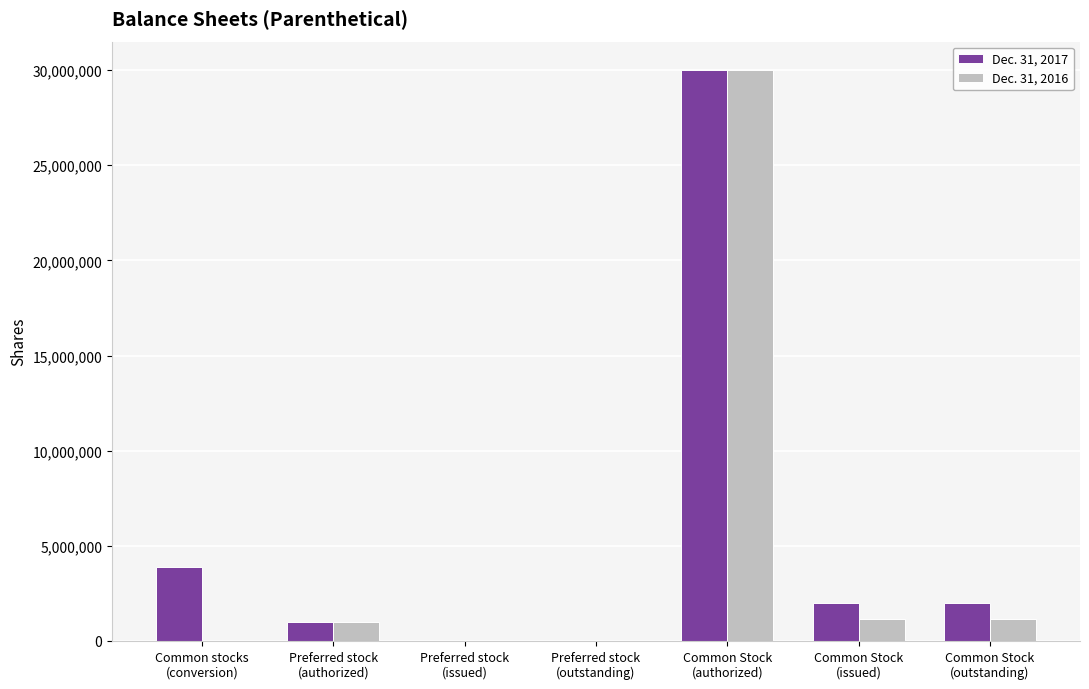

What is the maximum value shown in the chart?

30000000